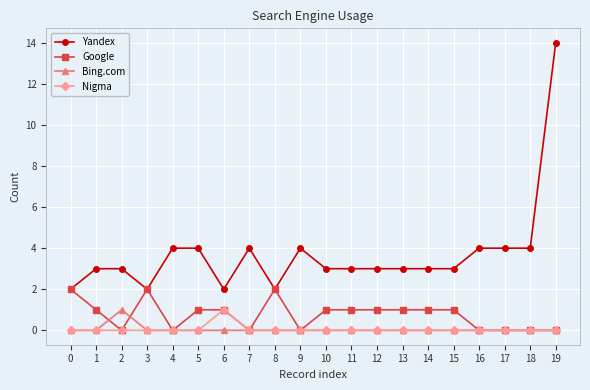

What is the total value across all series at 8?

4